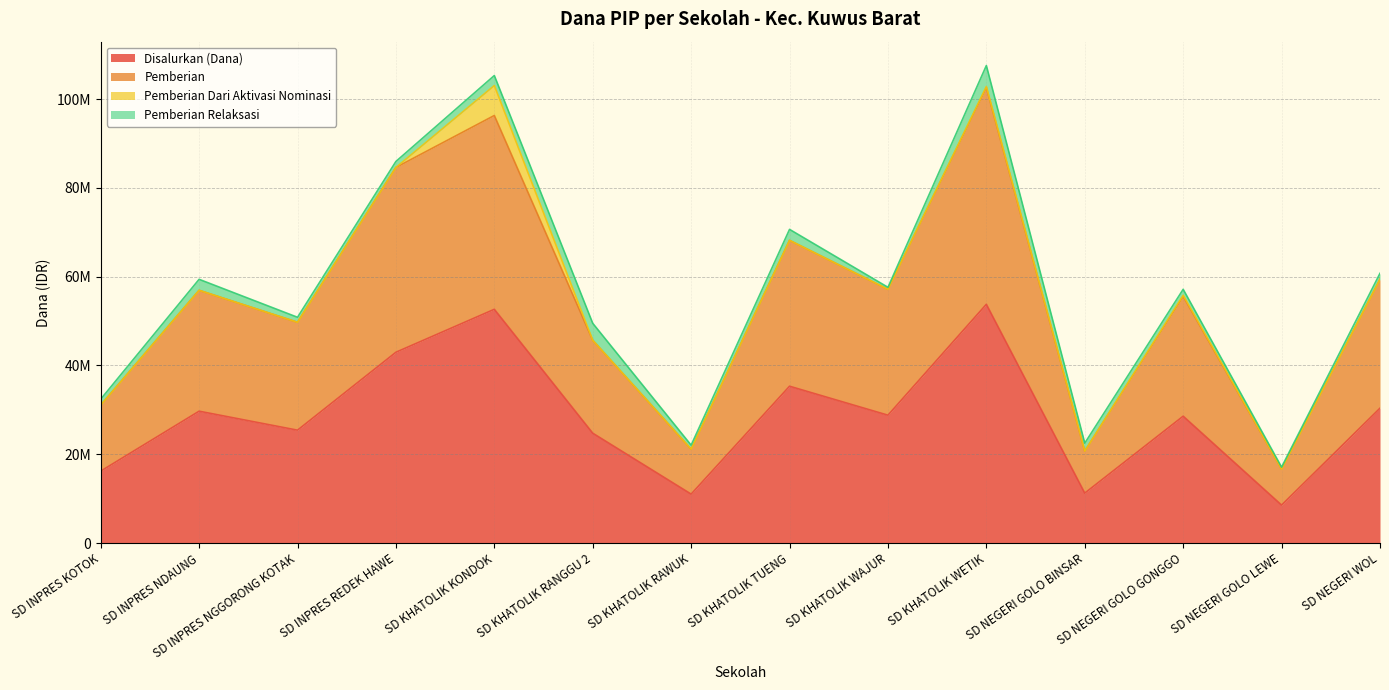

At which label is Disalurkan (Dana) closest to 31162500?

SD NEGERI WOL